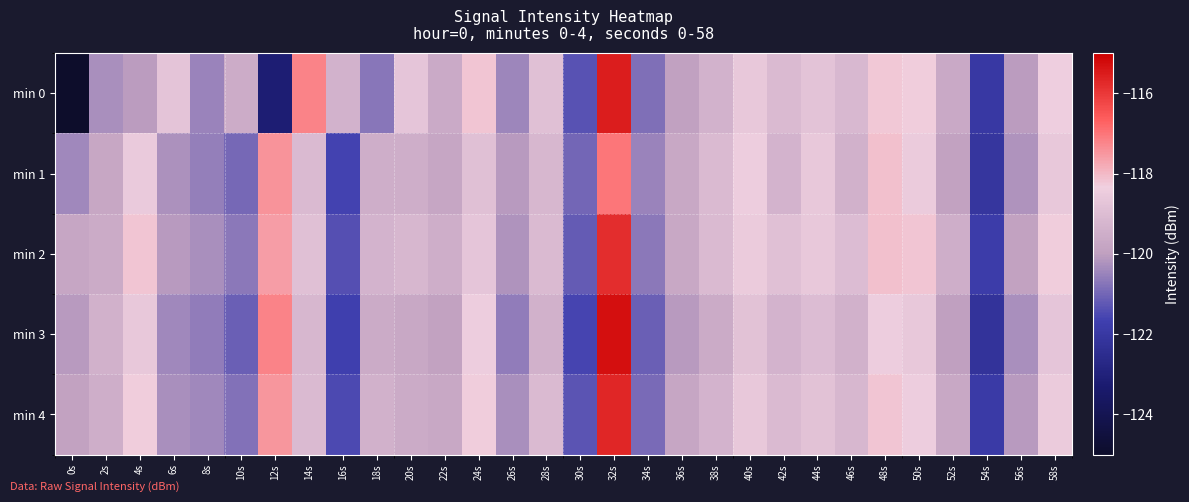

List the series in order of their peak value, highest first.

min 3, min 0, min 4, min 2, min 1